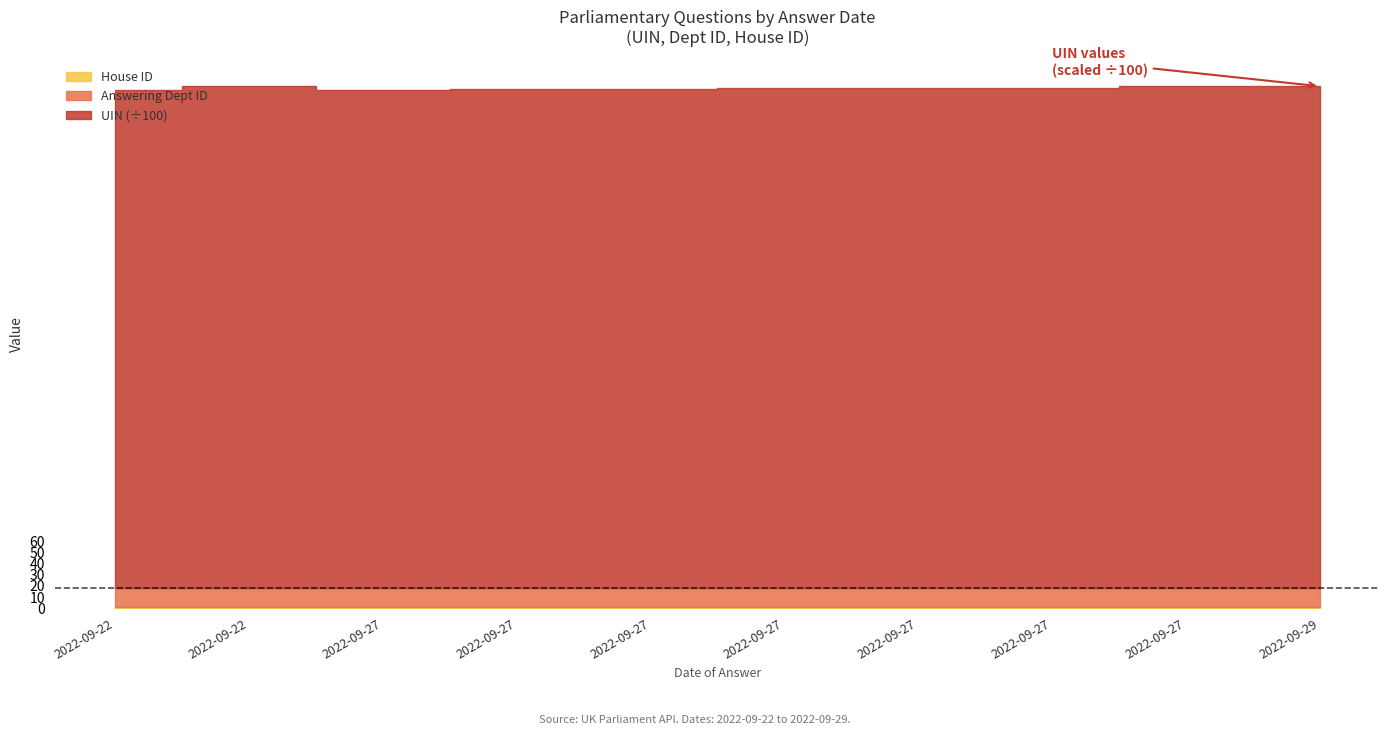

Which has a higher value, 2022-09-27 or 2022-09-27?

2022-09-27